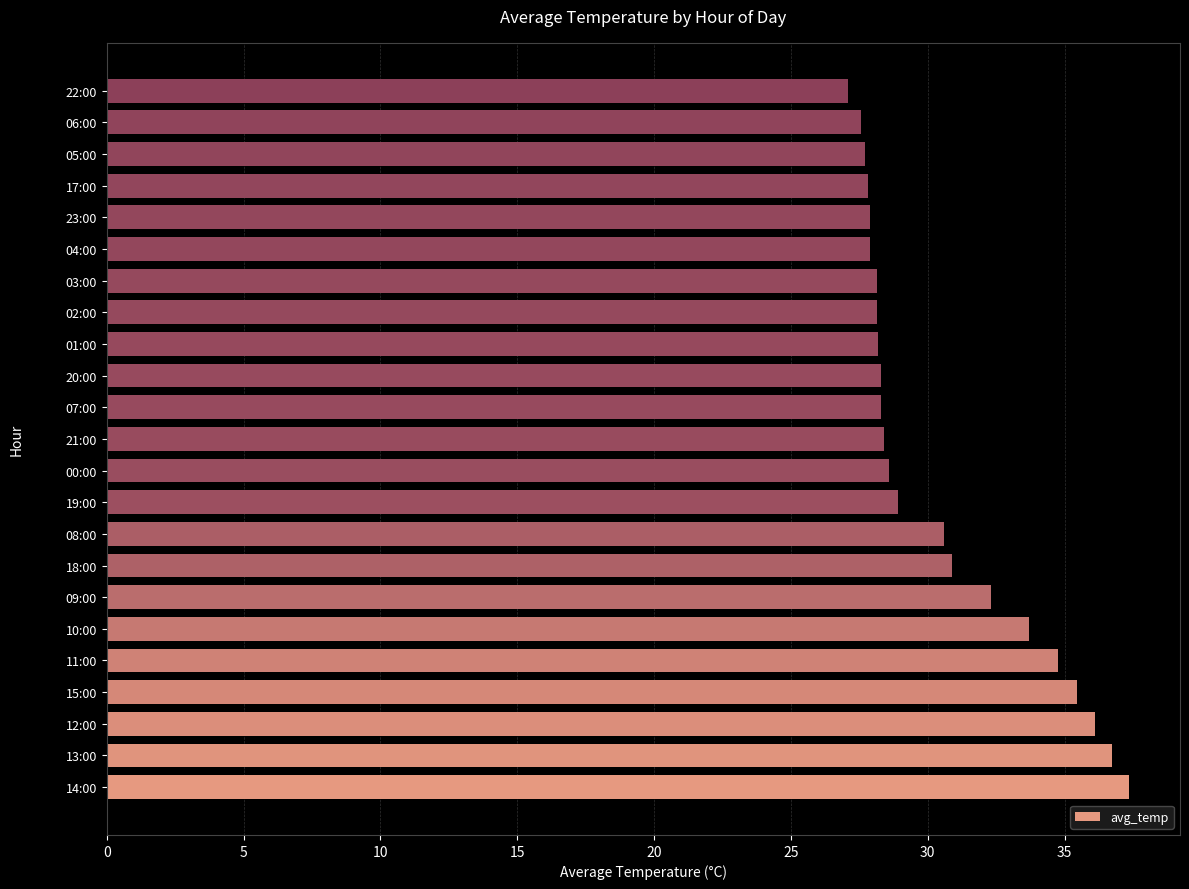

What is the change in value from 10:00 to 22:00?

-6.6